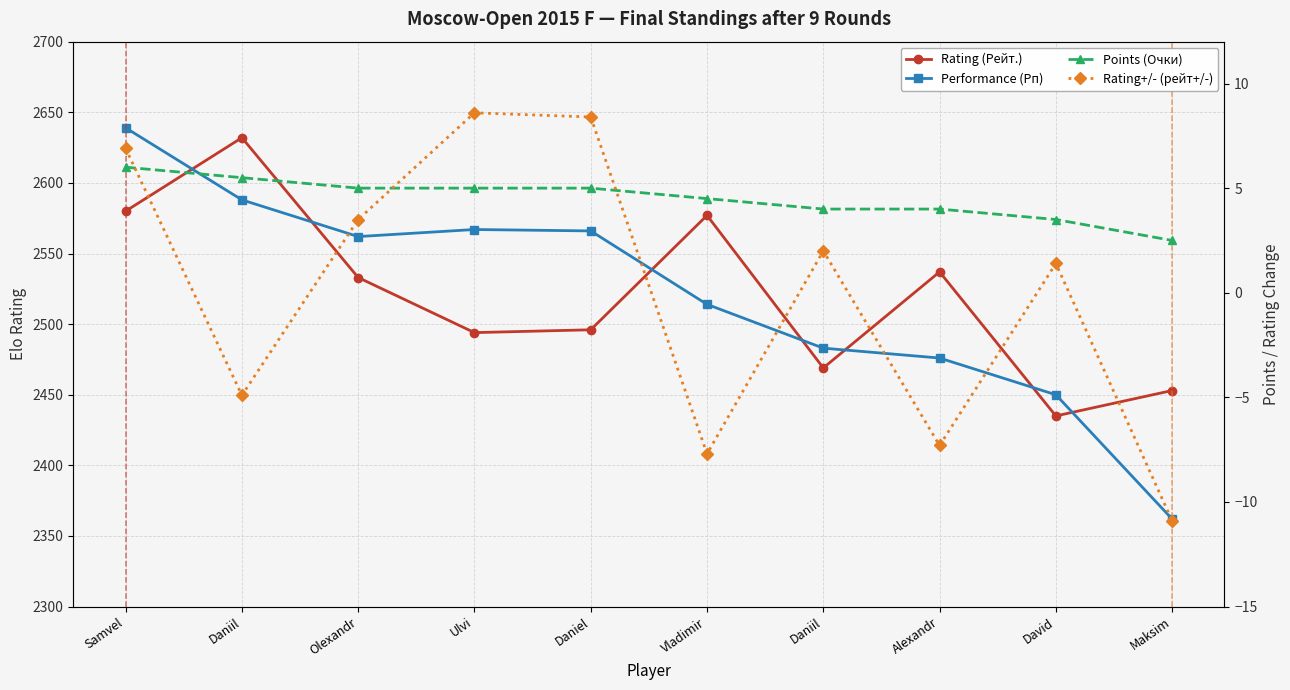

How many categories are shown in the chart?

10